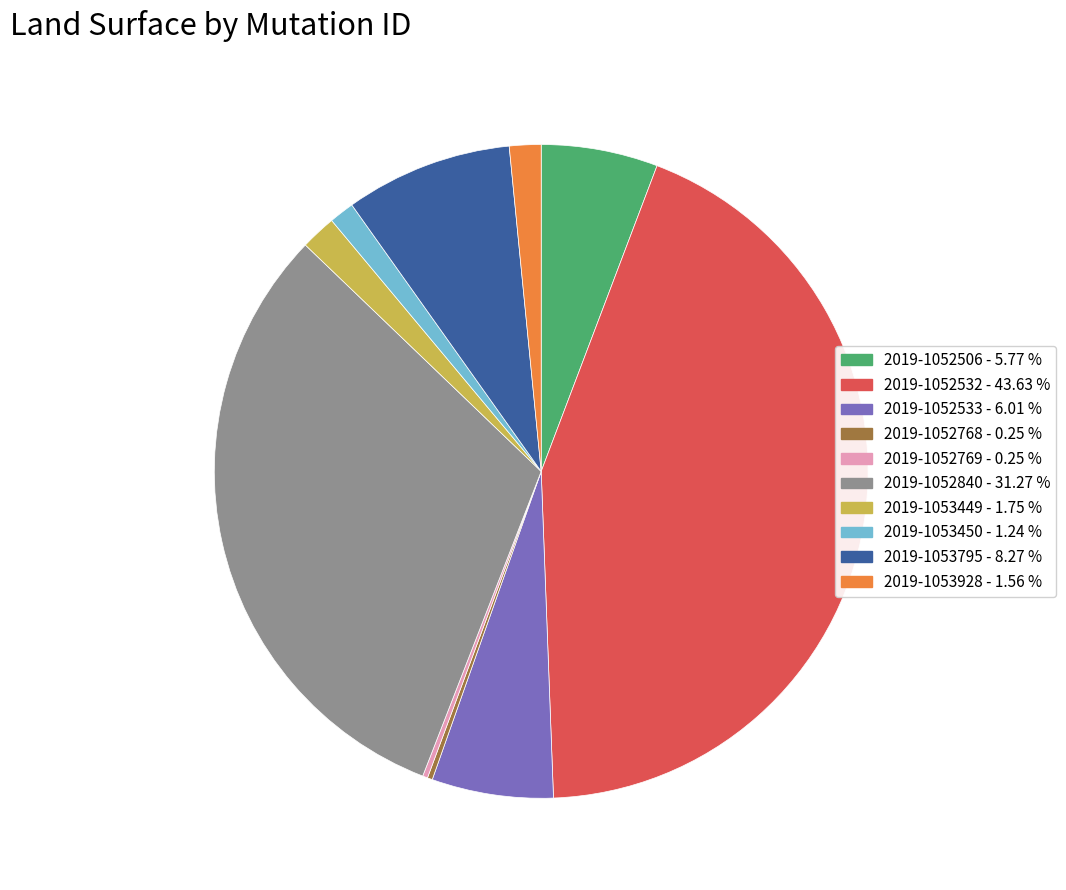

What is the largest slice in the pie chart?

2019-1052532